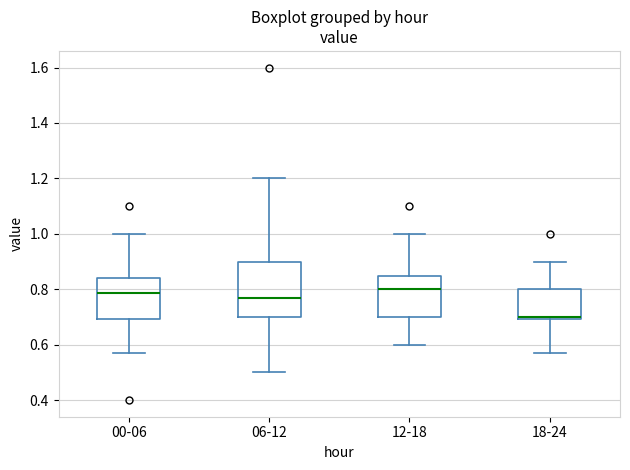

Where is the lower edge of the box for 06-12 on the y-axis? The values are not printed on the chart, so give them approximately, as read against the axis.

0.70